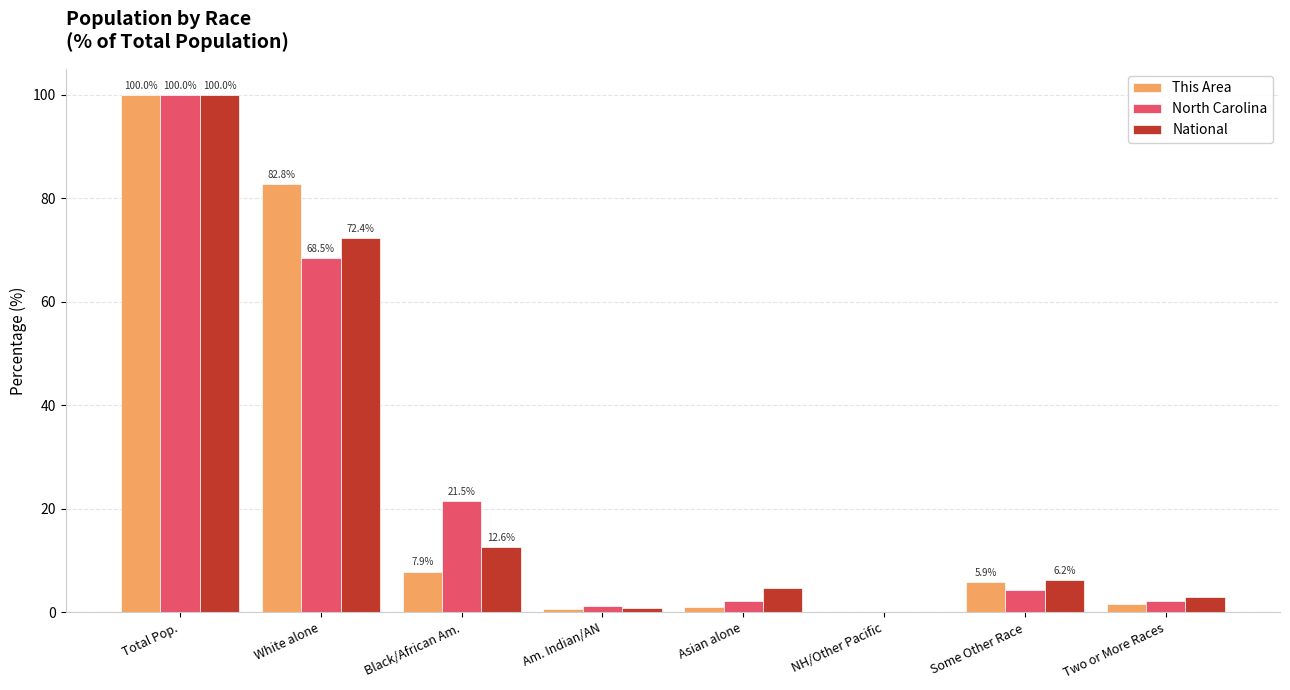

Where is This Area nearest to the value 50?

White alone